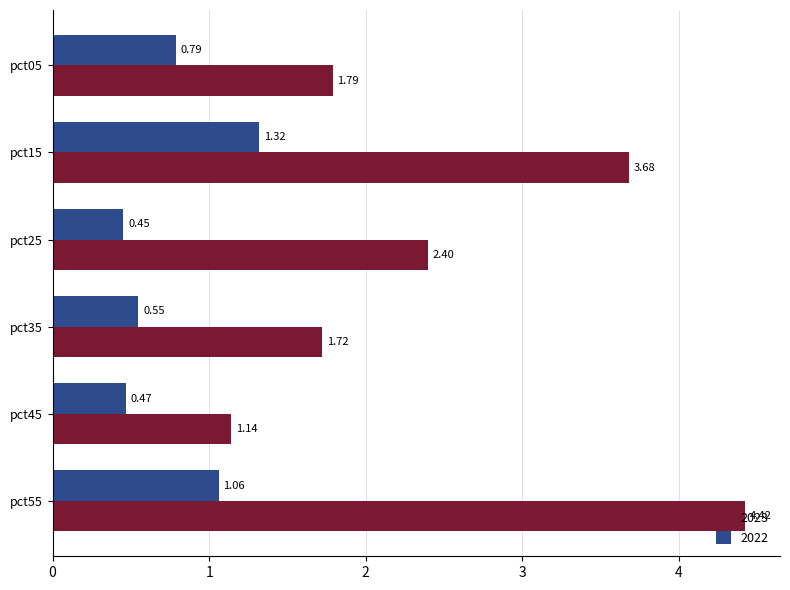

Between pct35 and pct45, which series saw the biggest shift?

2023